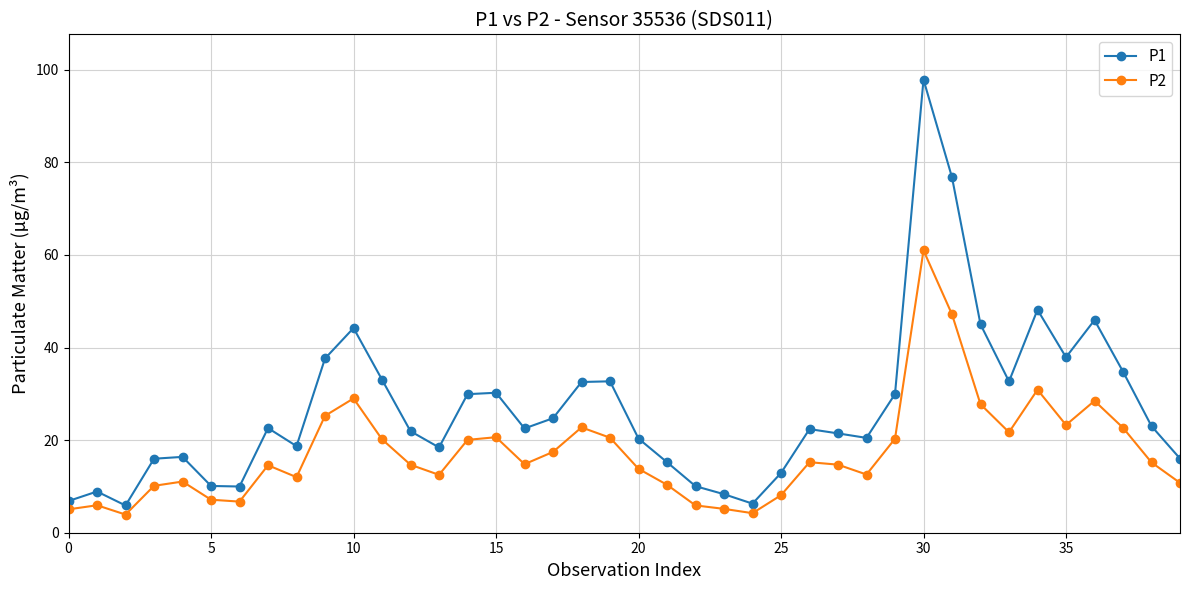

What is the value of the P2 point at the 6th from the left?

7.1